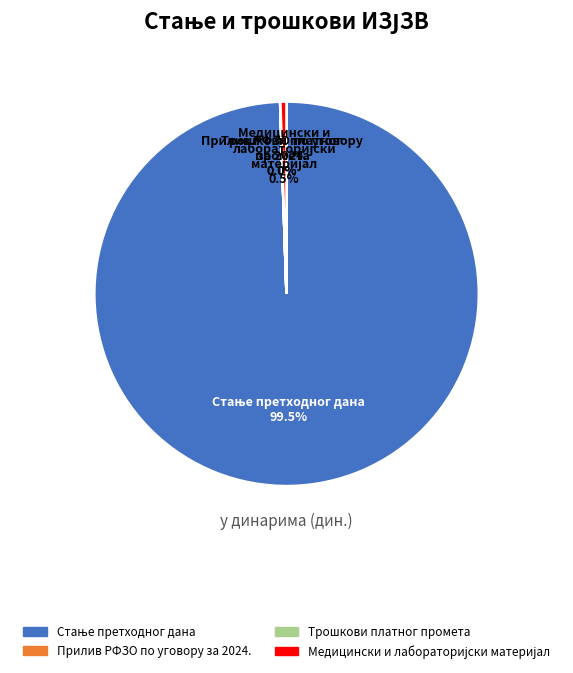

Is there any slice that represents more than half of the pie?

Yes